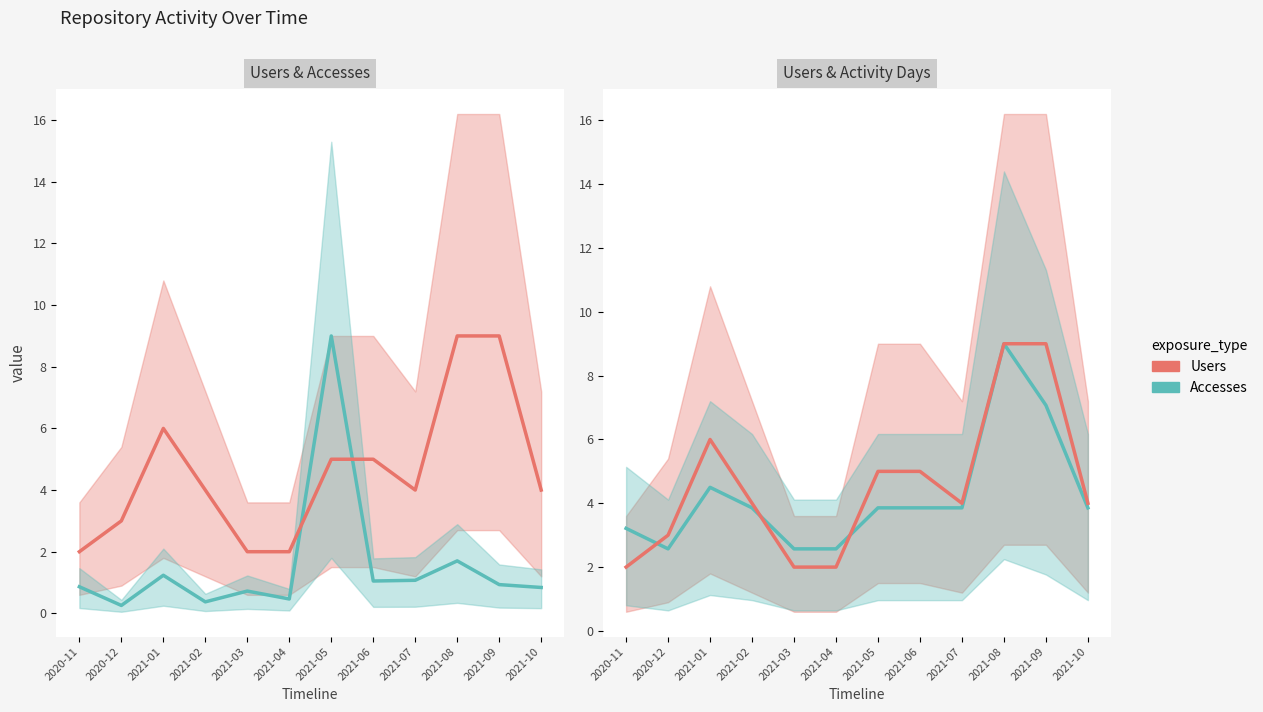

Is this an area chart (filled region under the line)?

No